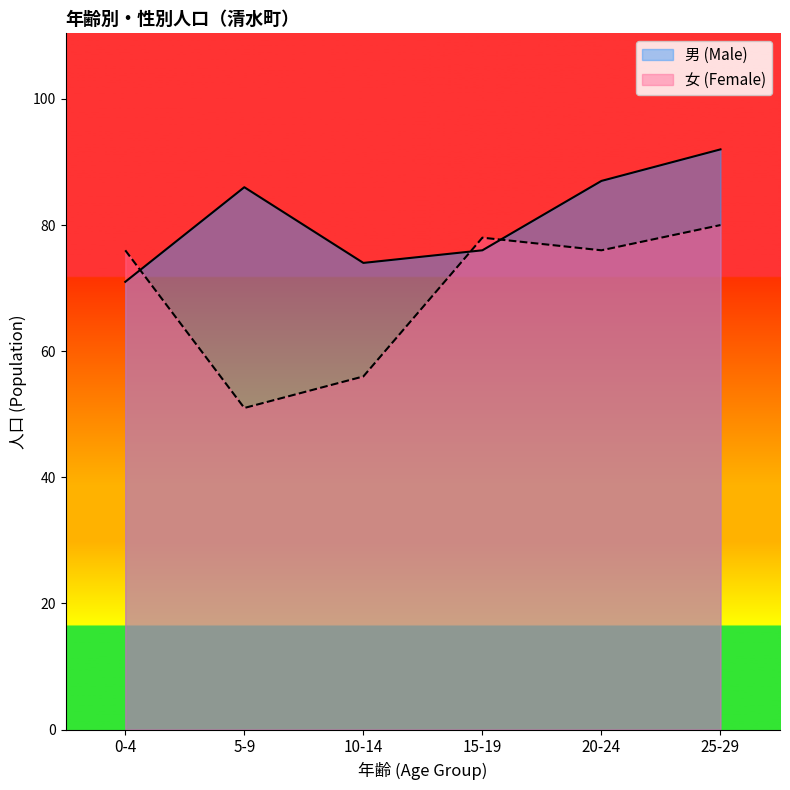

Reading left to right, transcribe all the data shown in this chart.

男 (Male): 0-4=71	5-9=86	10-14=74	15-19=76	20-24=87	25-29=92
女 (Female): 0-4=76	5-9=51	10-14=56	15-19=78	20-24=76	25-29=80